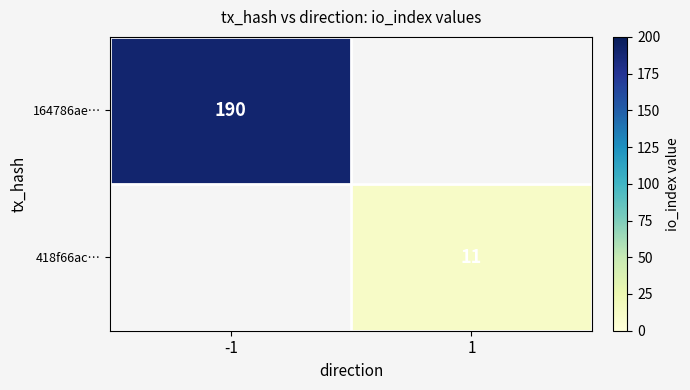

The 164786ae… series shows 41 at -1. True or false?

False